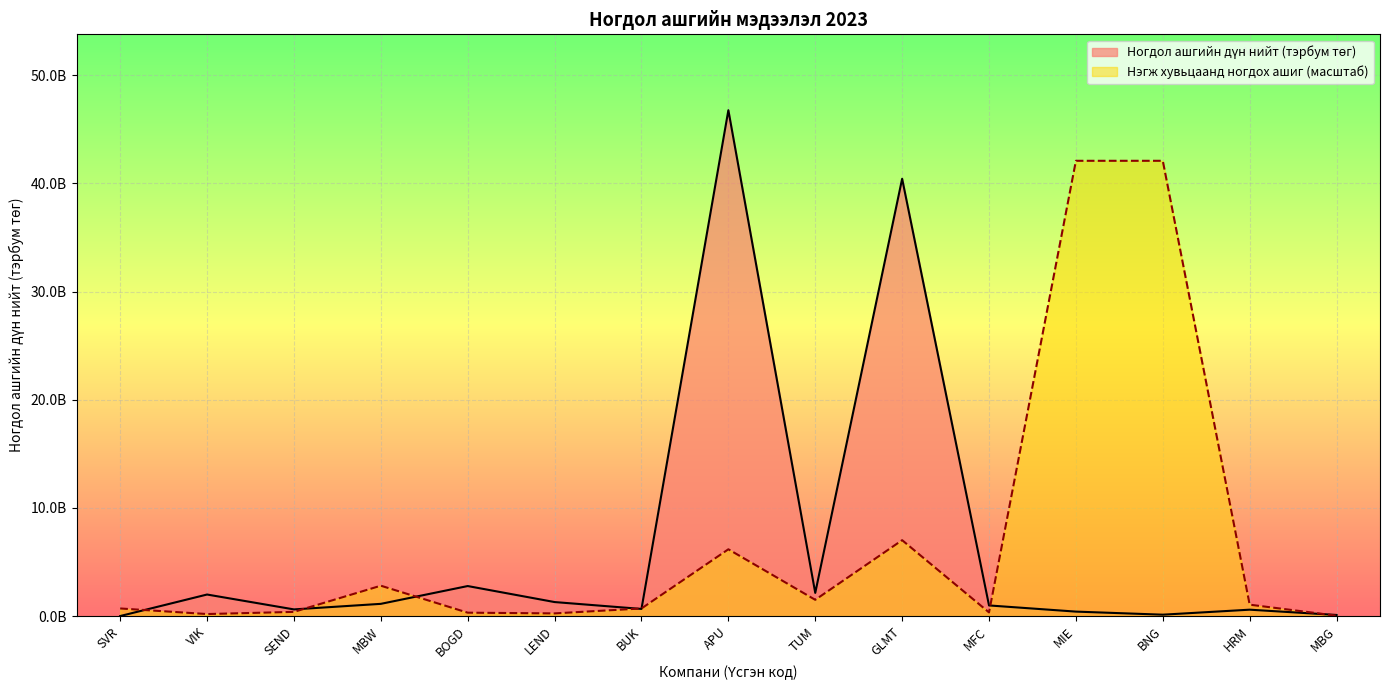

True or false: Нэгж хувьцаанд ногдох ашиг has more than 2 points higher than both neighbors.

True